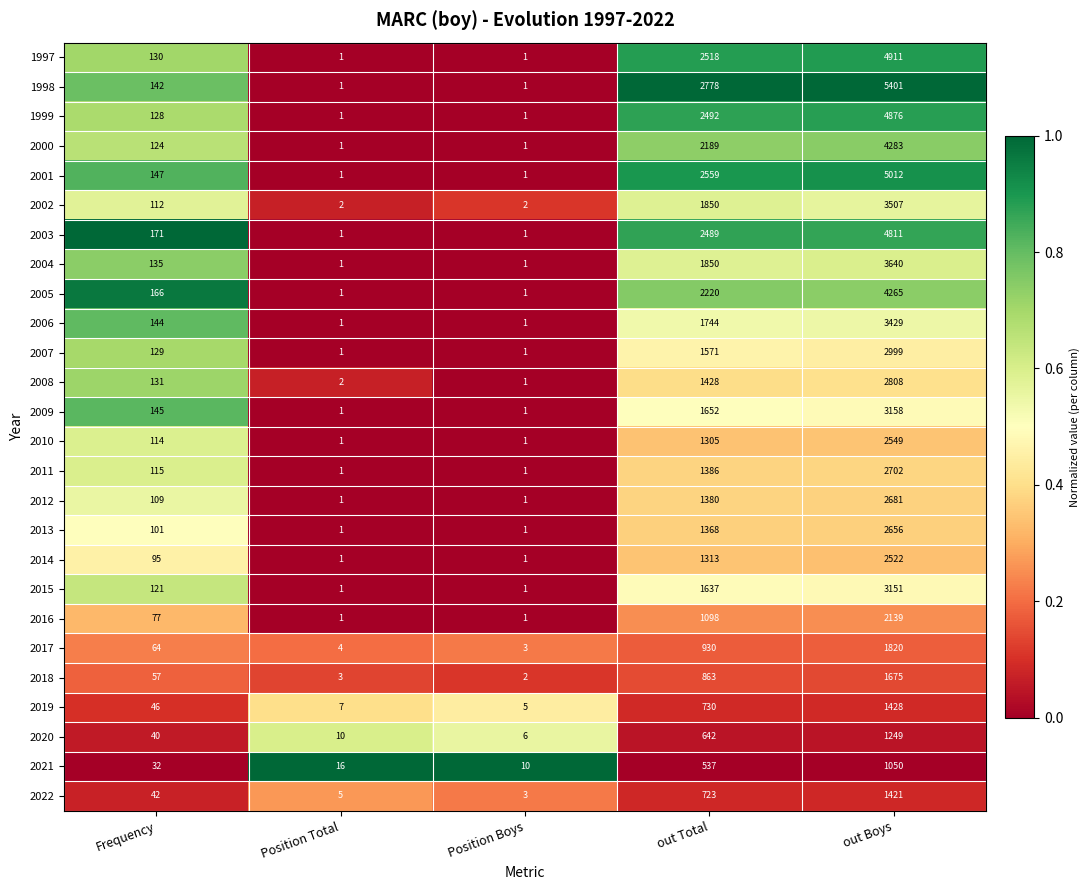

The value of 1999 at out Boys is 6355. True or false?

False